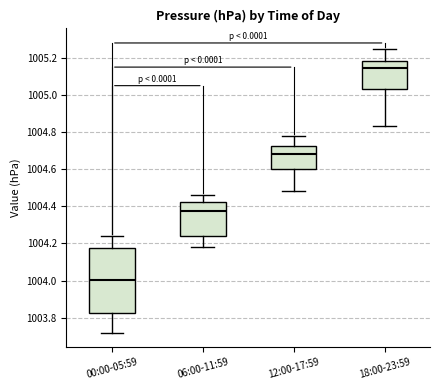

Reading left to right, read every box against the y-axis: the position of its median line, the range the box covers, and the ends of its whiskers. The values are not printed on the chart, so give them approximately, as read against the axis.

00:00-05:59: median 1004.00, box 1003.82 to 1004.18, whiskers 1003.72 to 1004.24
06:00-11:59: median 1004.38, box 1004.24 to 1004.42, whiskers 1004.18 to 1004.46
12:00-17:59: median 1004.68, box 1004.60 to 1004.72, whiskers 1004.48 to 1004.78
18:00-23:59: median 1005.14, box 1005.04 to 1005.18, whiskers 1004.84 to 1005.26